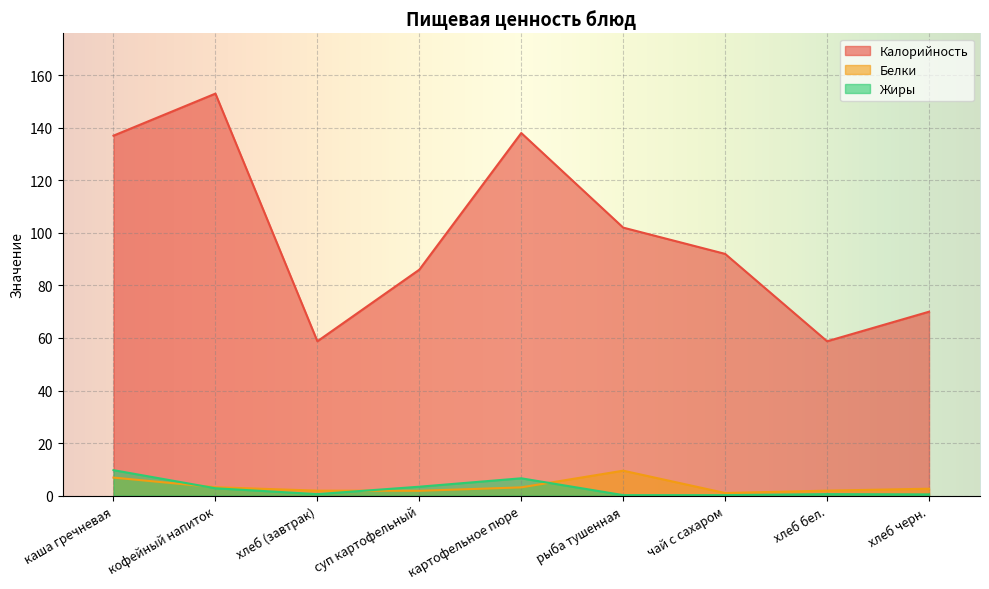

In Калорийность, how many points are lower than both neighbors (excluding endpoints)?

2